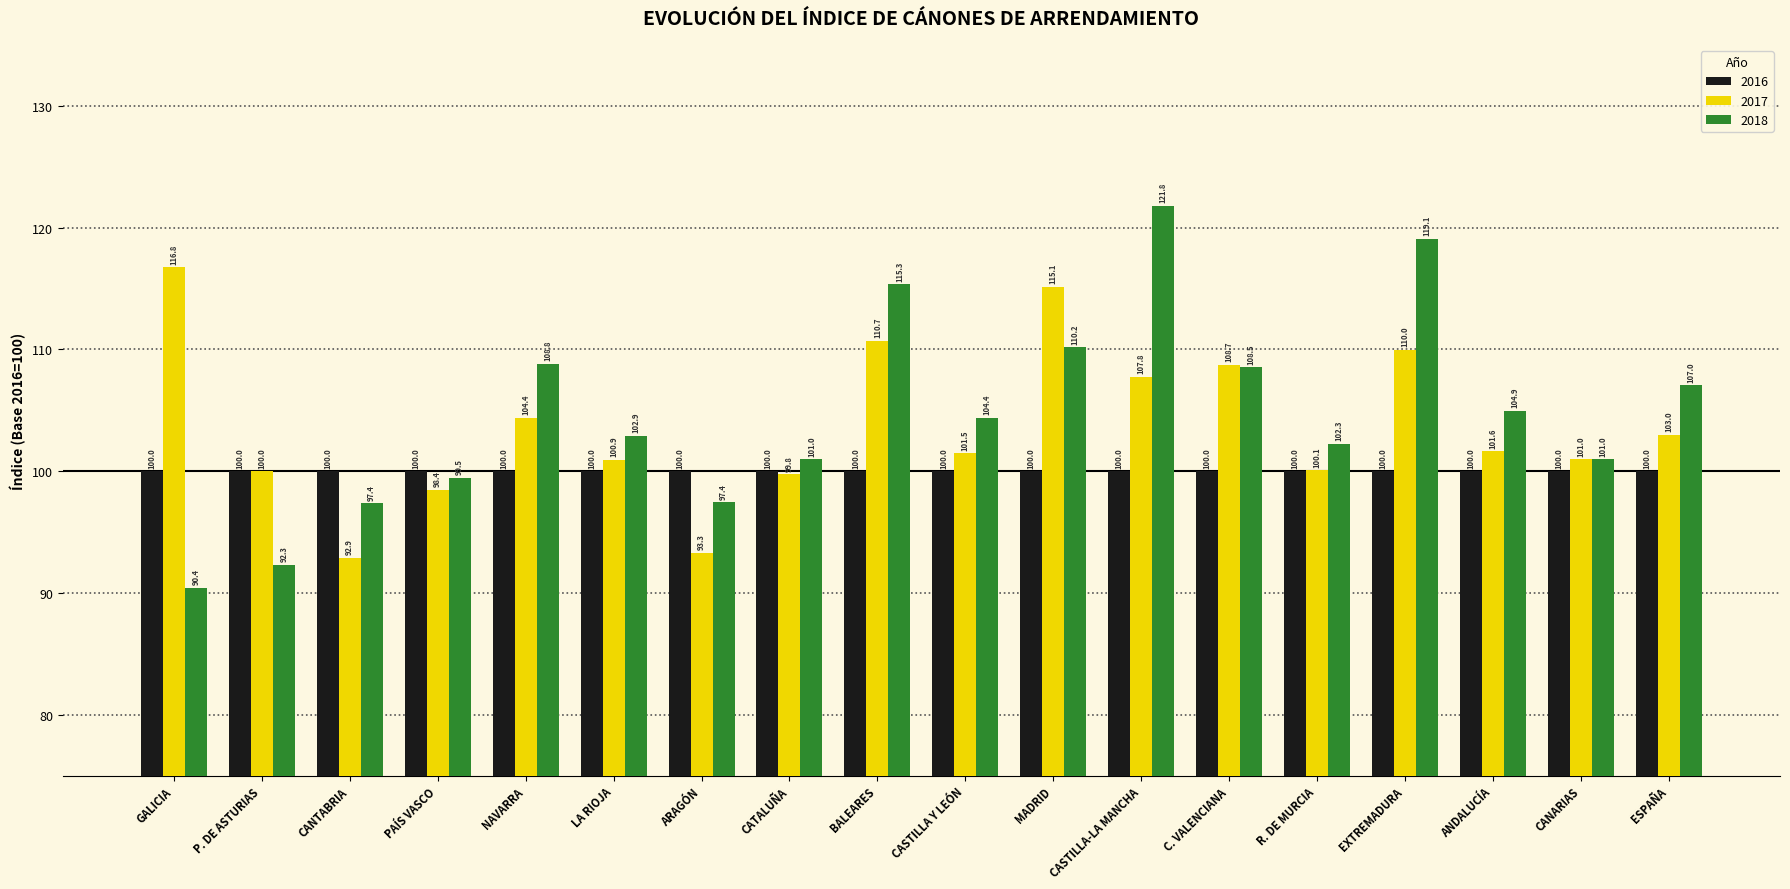

Read the 2017 value at ESPAÑA.

103.0